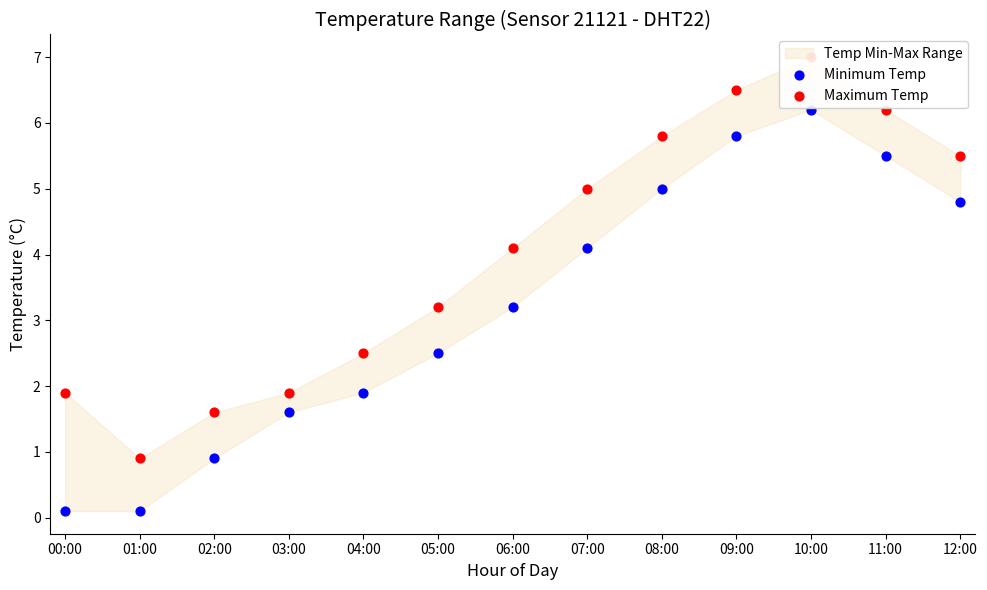

At how many categories does at least one series exceed 6?

3